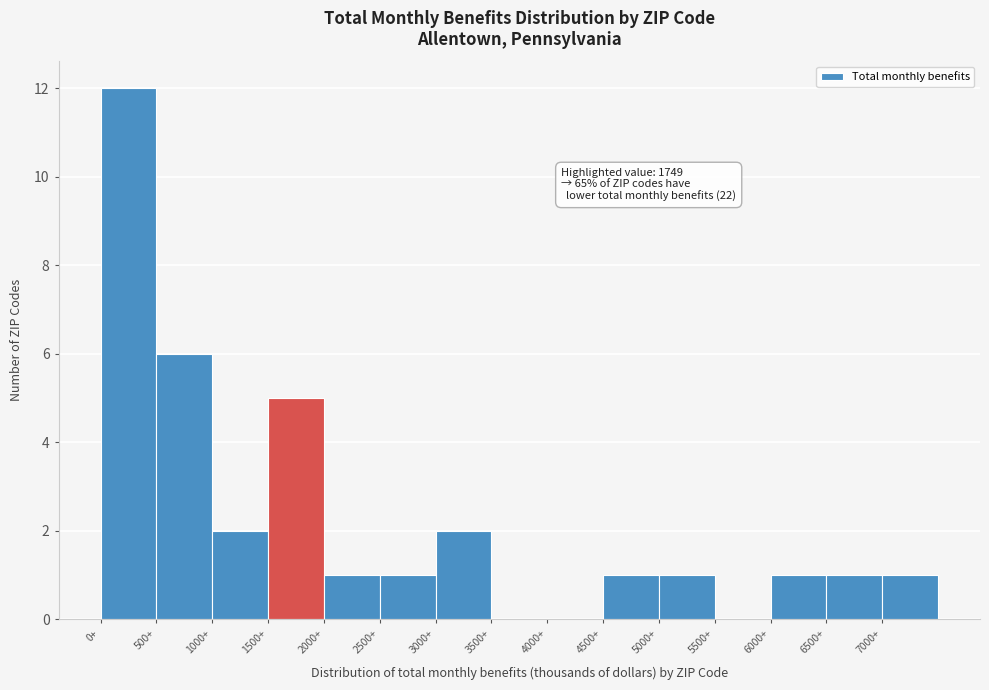

Over which range of the x-axis is the bar tallest?

0 to 500